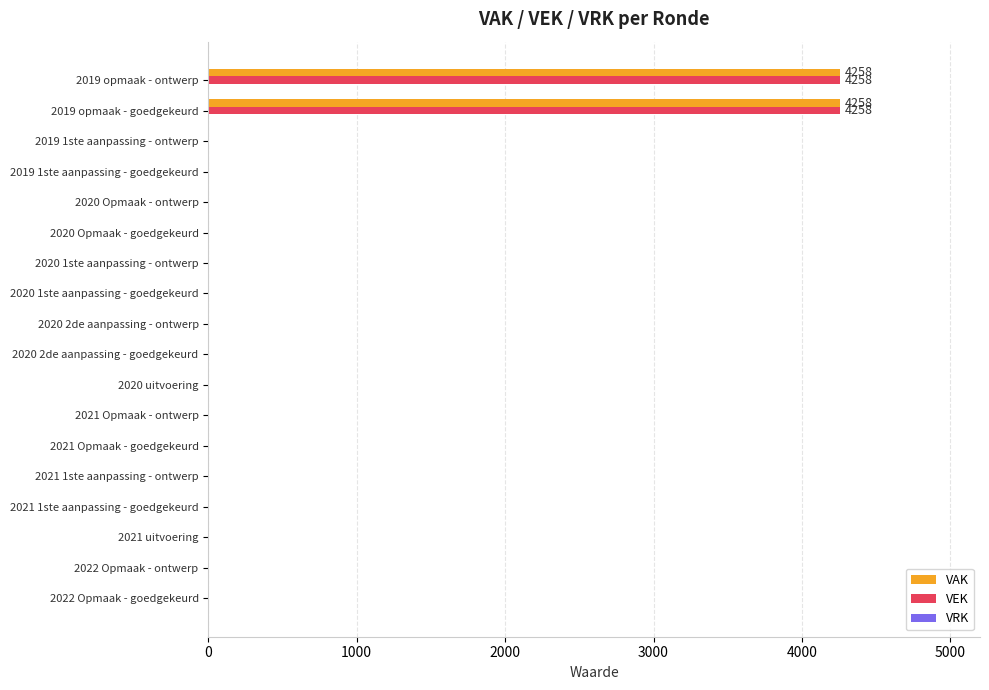

The value of VEK at 2021 1ste aanpassing - goedgekeurd is 0. True or false?

True